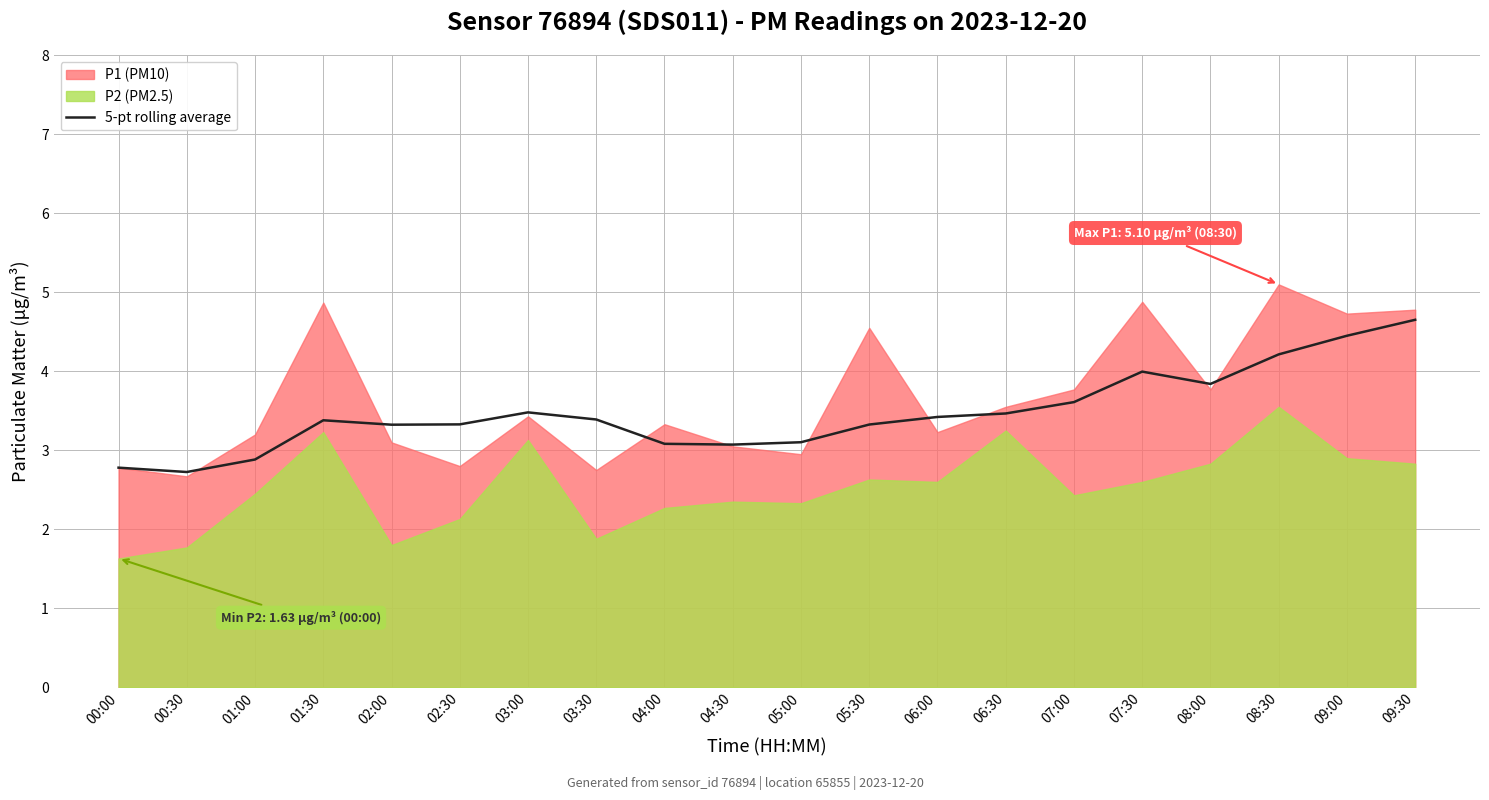

What is the minimum value for 5-pt rolling average?

2.7